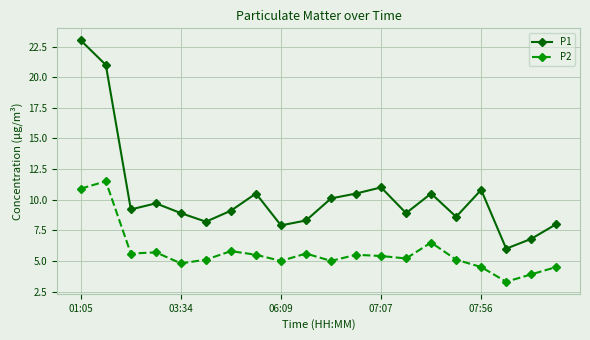

What is the highest value of the P1 series?

23.0